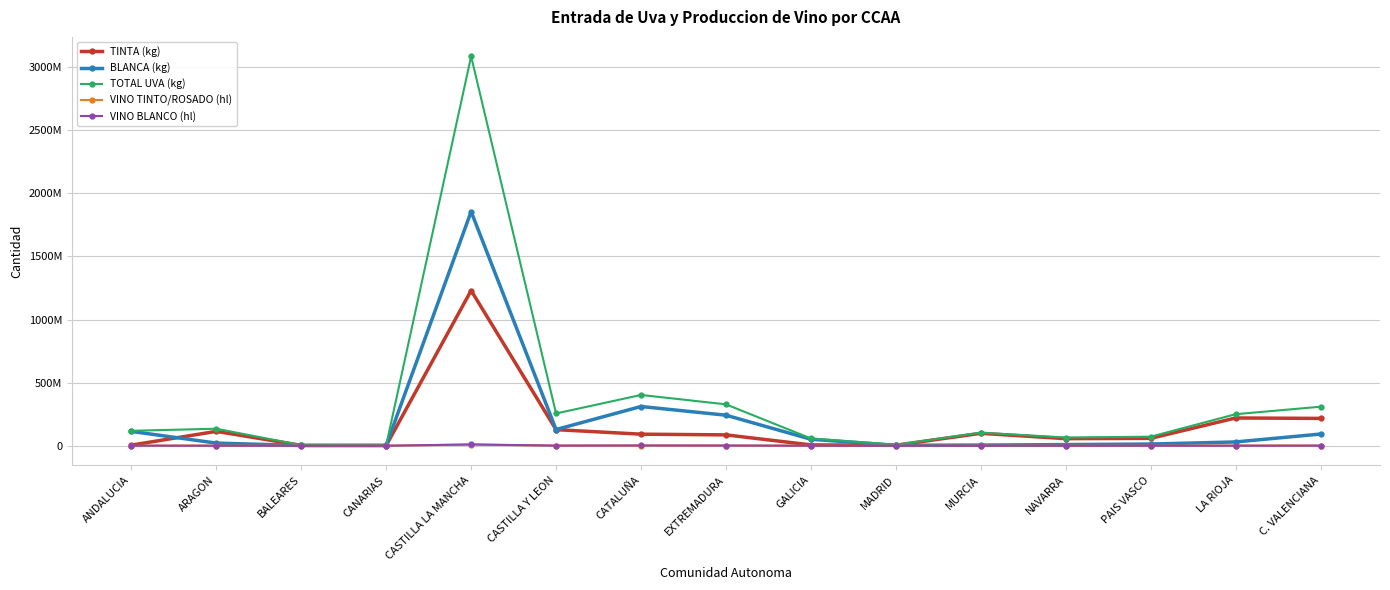

What position from the right is BALEARES?

13